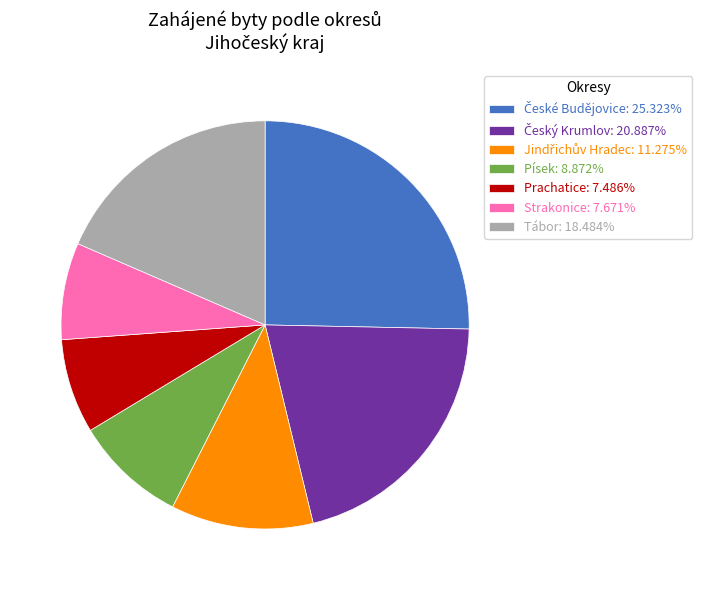

Does any single category account for the majority?

No